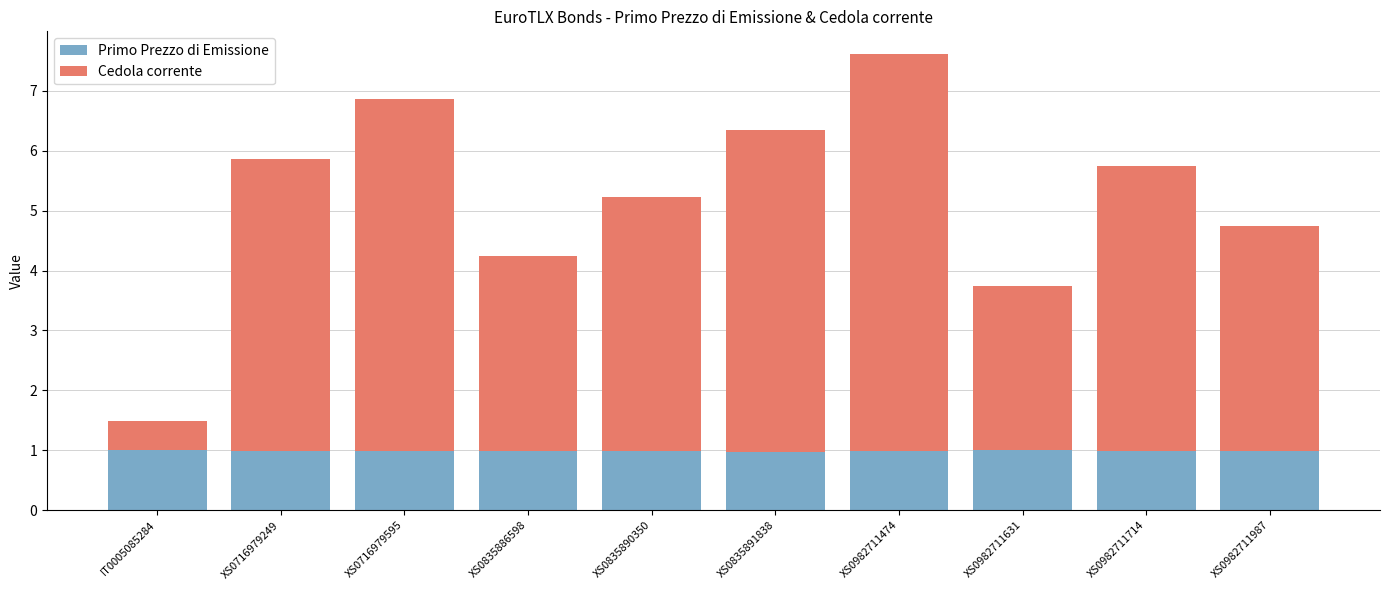

The Primo Prezzo di Emissione series shows 1.6 at XS0835891838. True or false?

False